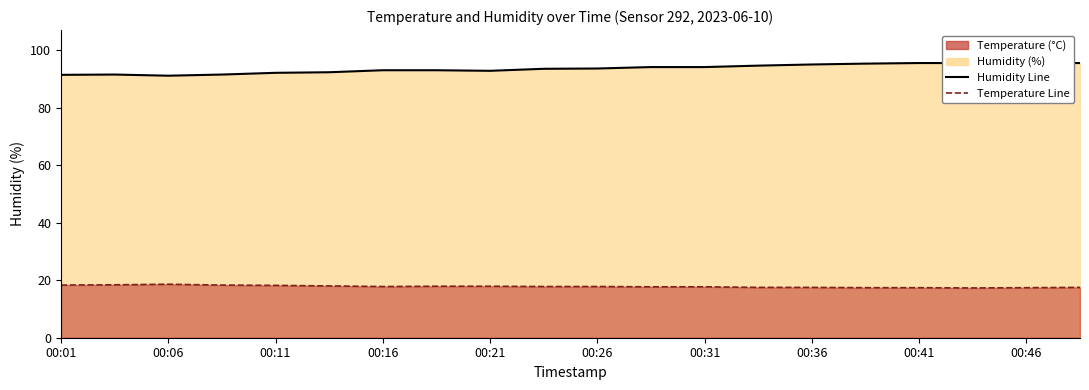

Is it true that Humidity Line equals 150.3 at 00:31?

False